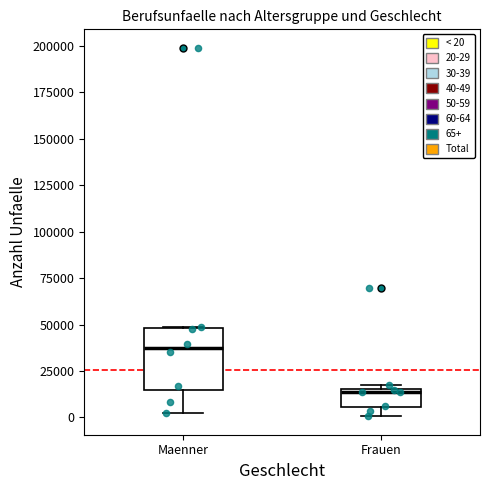

Reading left to right, transcribe this box plot: for each box, give where its median line is, the range the box spans, and where its two whiskers end, as read against the y-axis. The values are not printed on the chart, so give them approximately, as read against the axis.

Maenner: median 35000, box 15000 to 50000, whiskers 5000 to 50000
Frauen: median 15000 (just below the box's upper edge), box 5000 to 15000, whiskers 0 to 15000 (just above the box's upper edge)